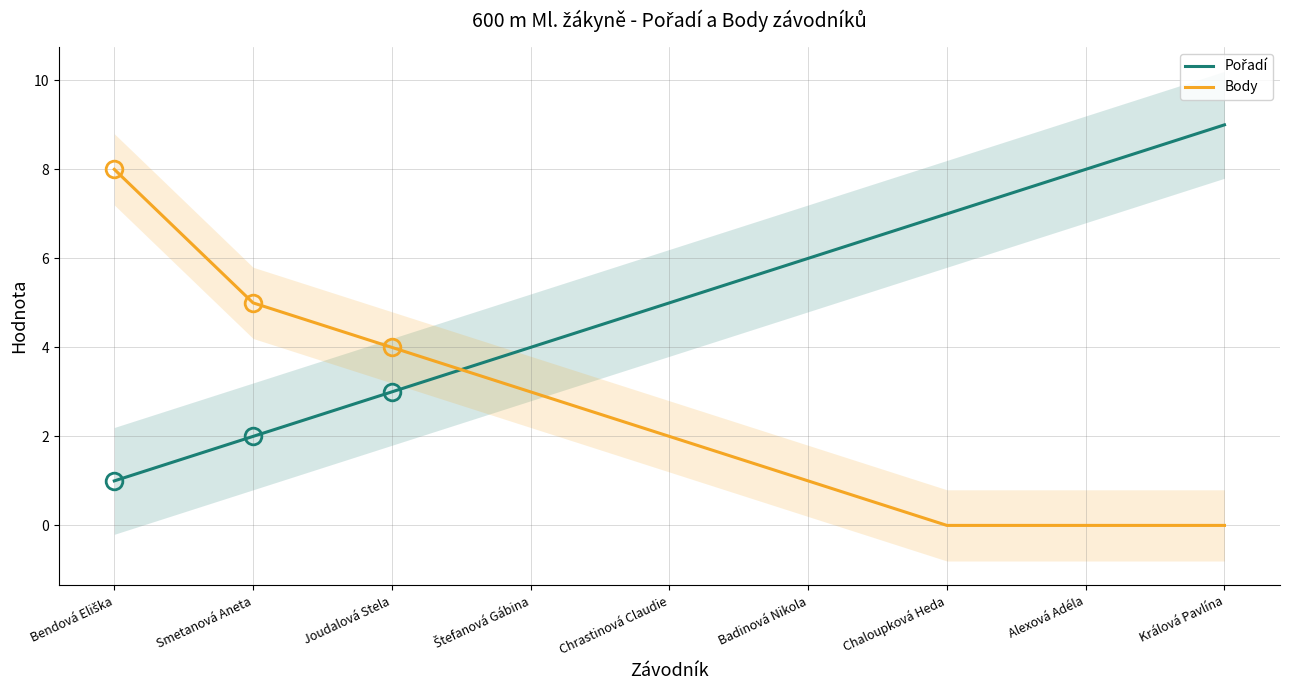

What position from the right is Smetanová Aneta?

8